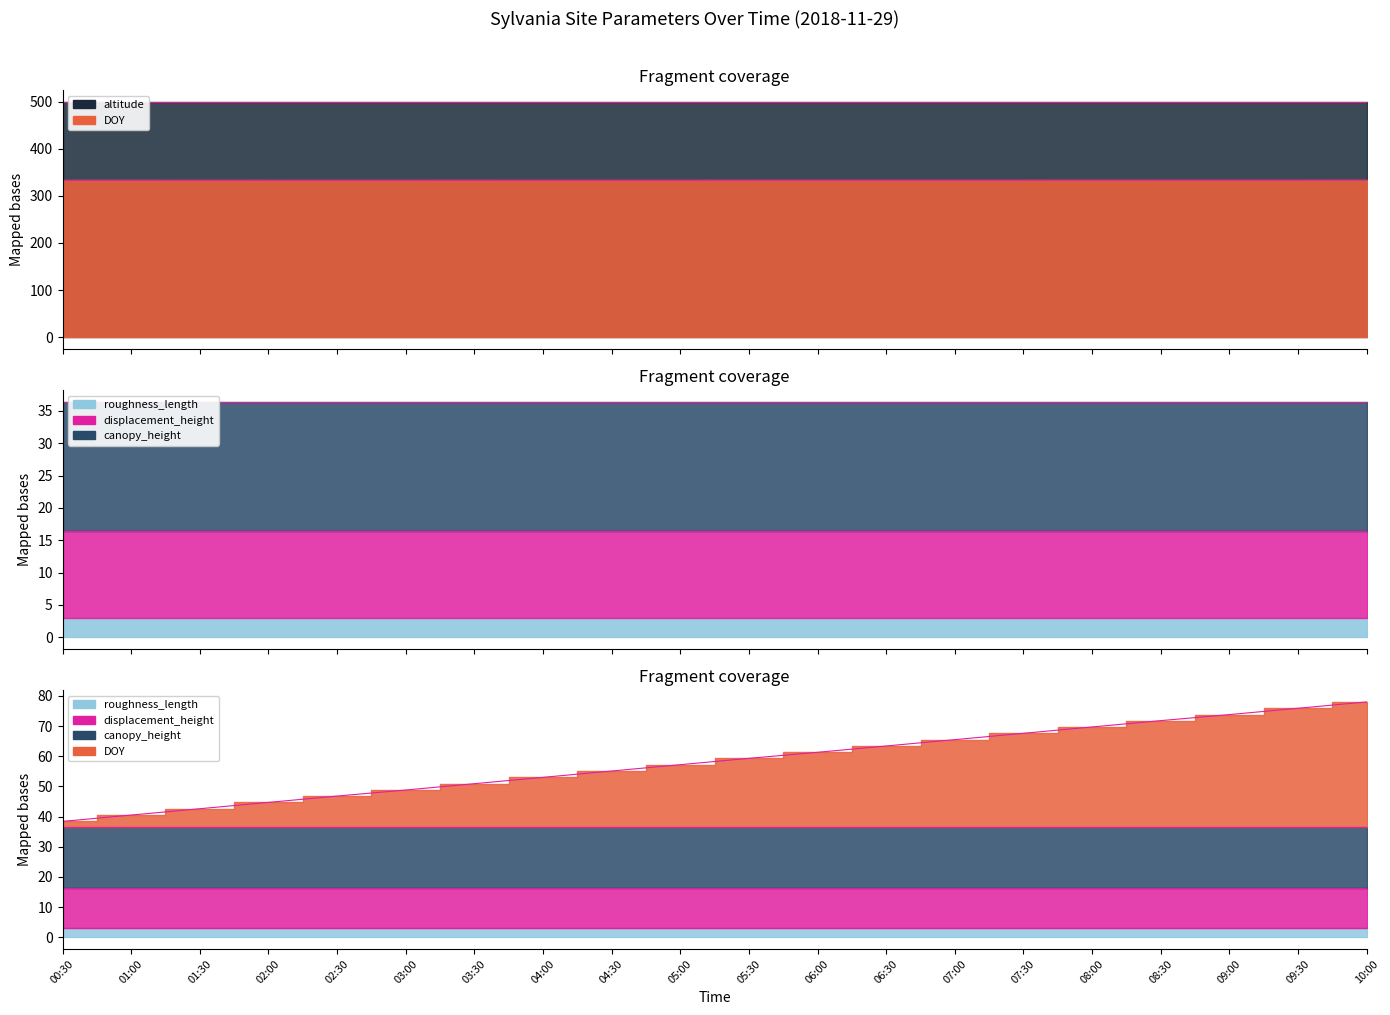

Is it true that the value at 08:30 is 333.4?

True